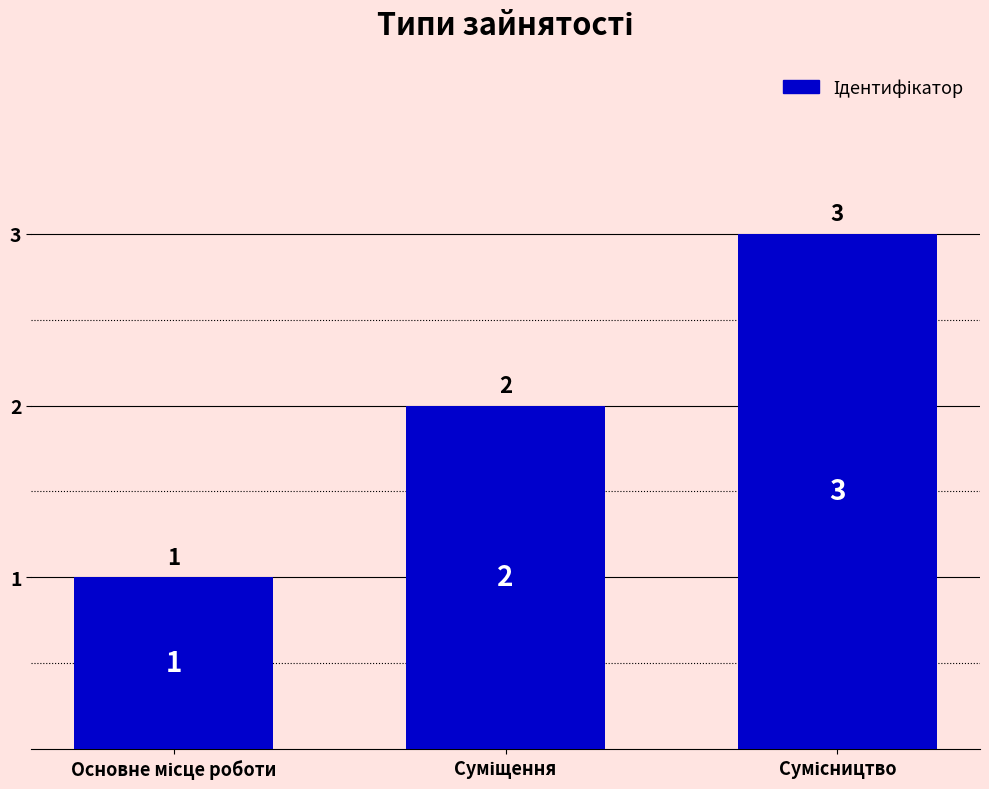

Count the values in the range 1 to 3.

3